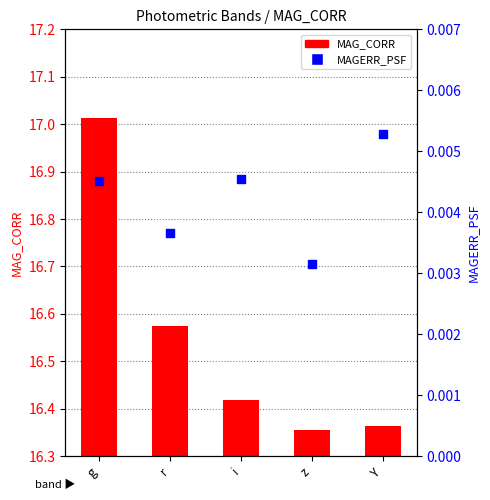

What is the total value across all series at g?

17.0